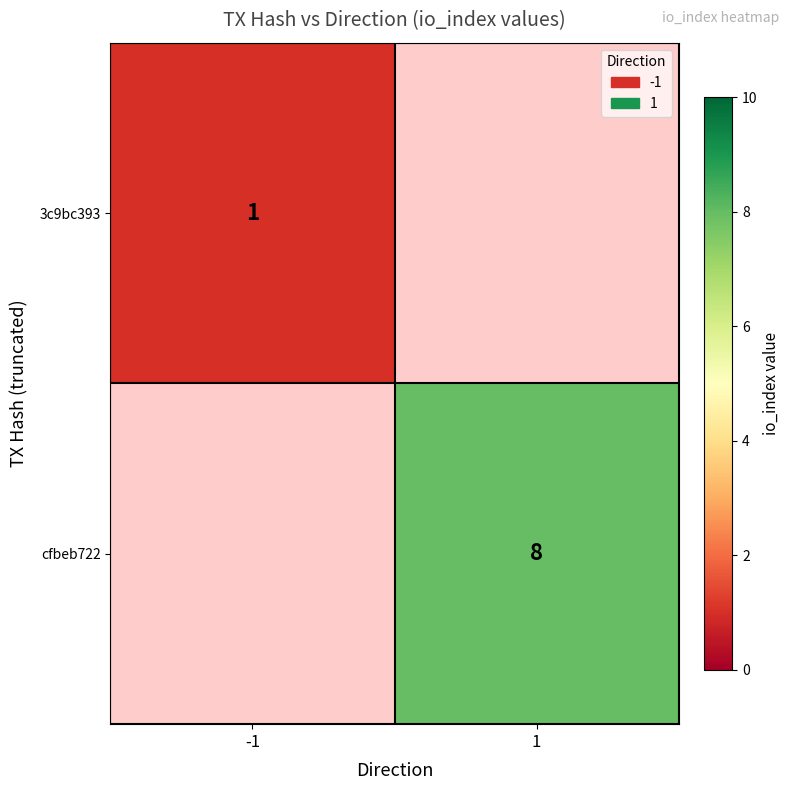

Is the value of cfbeb722 at 1 greater than the value of 3c9bc393 at -1?

Yes